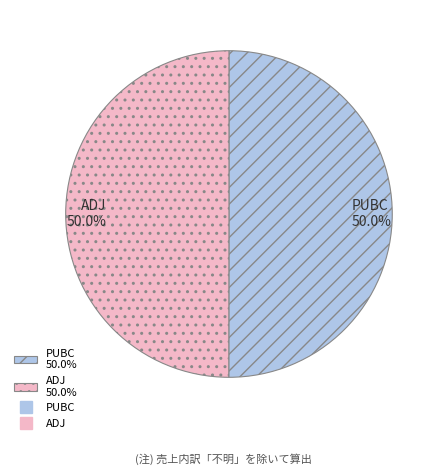

Approximately how many times larger is the value at PUBC 50.0% compared to ADJ 50.0%?

1.0